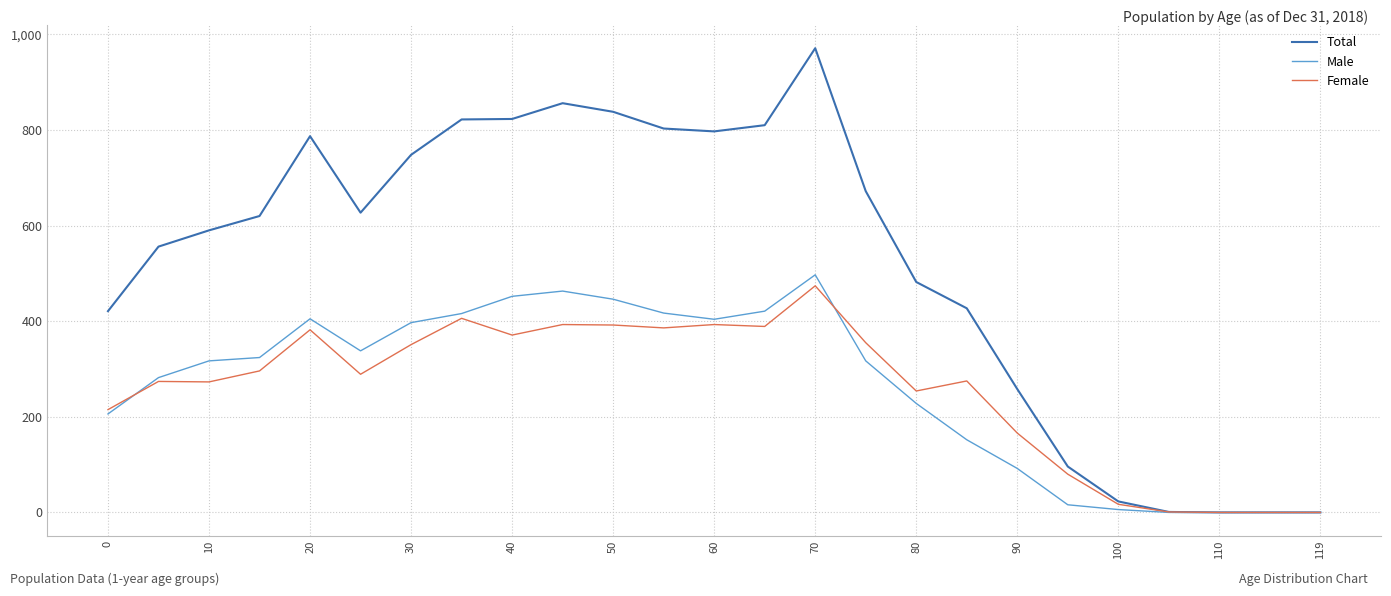

What is the highest value of the Male series?

497